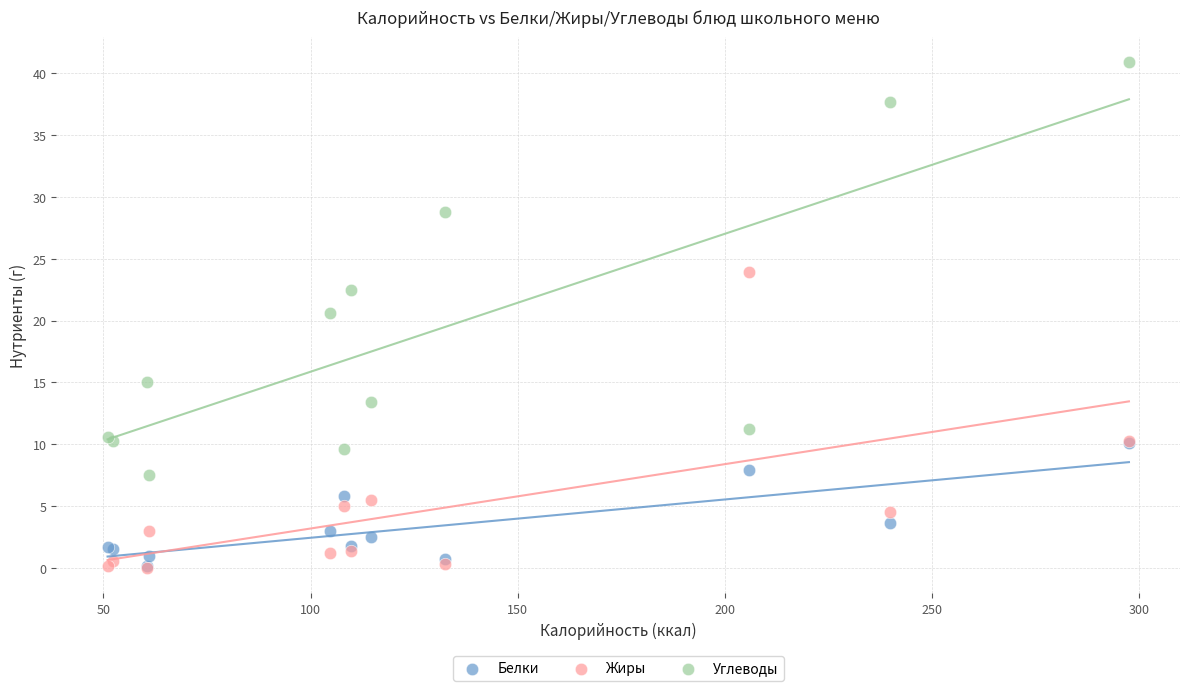

Across all series, what Y value is closest to 20?

20.6